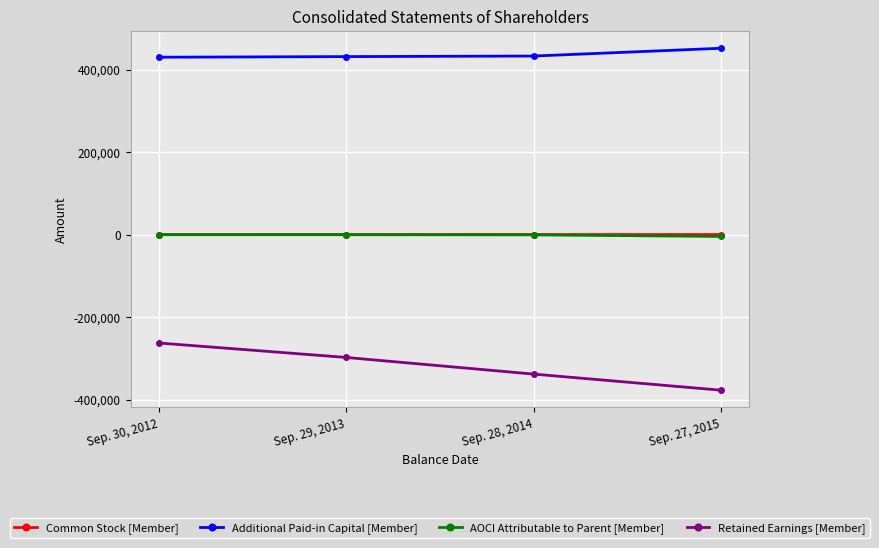

What is the sum of all Retained Earnings [Member] values?

-1276066